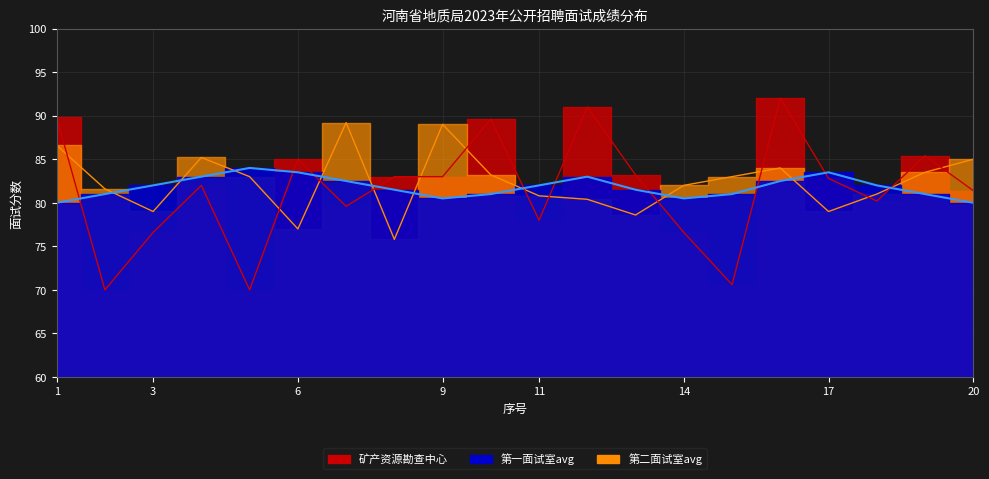

The value of 矿产资源勘查中心 at 14 is 130.6. True or false?

False